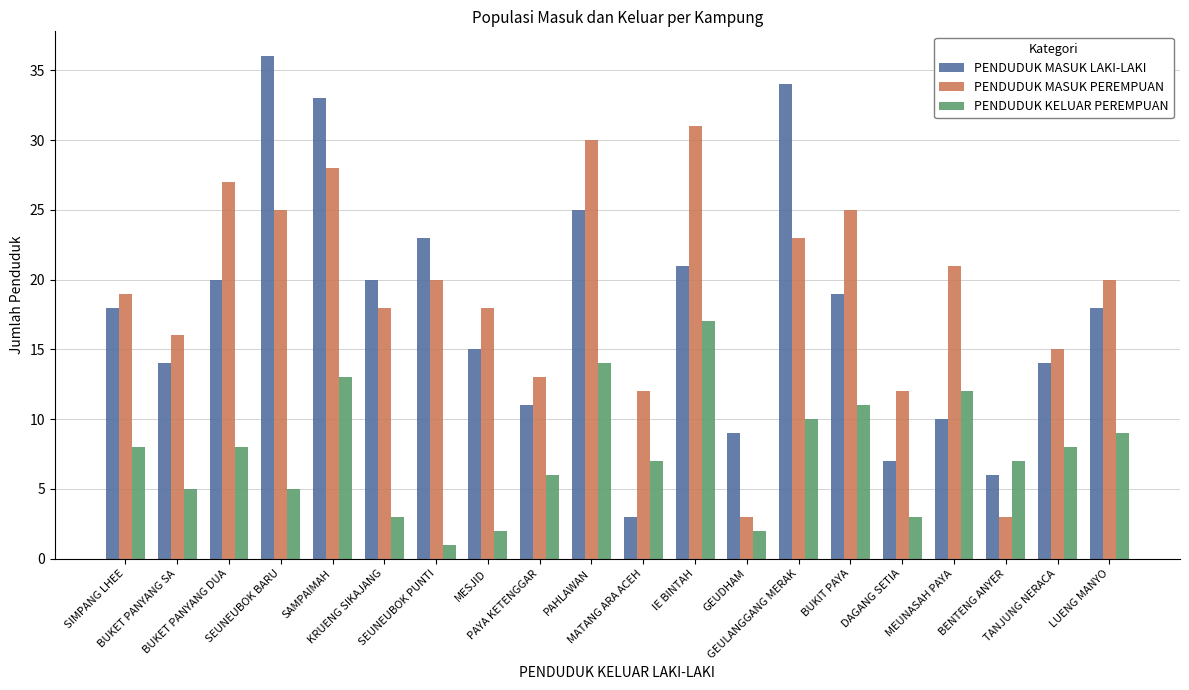

What is the label of the 3rd bar from the left?

BUKET PANYANG DUA